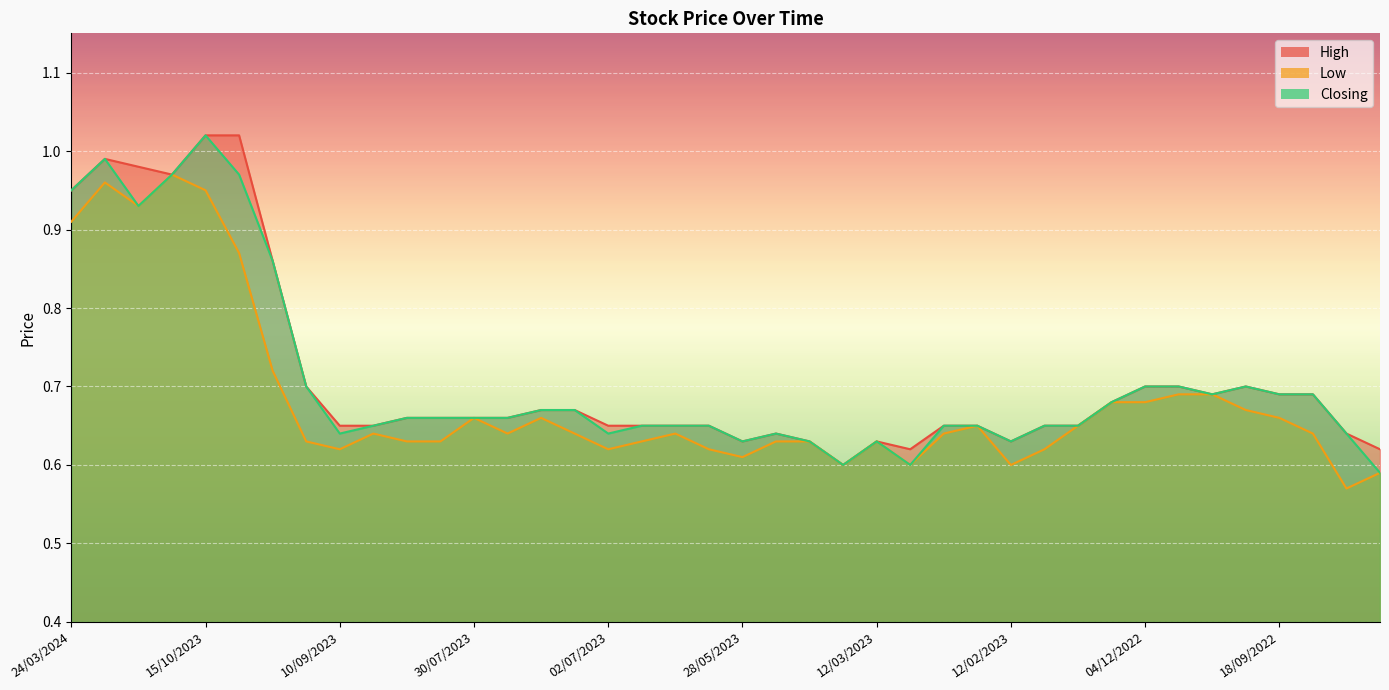

Between 16/07/2023 and 01/05/2023, which series saw the biggest shift?

High